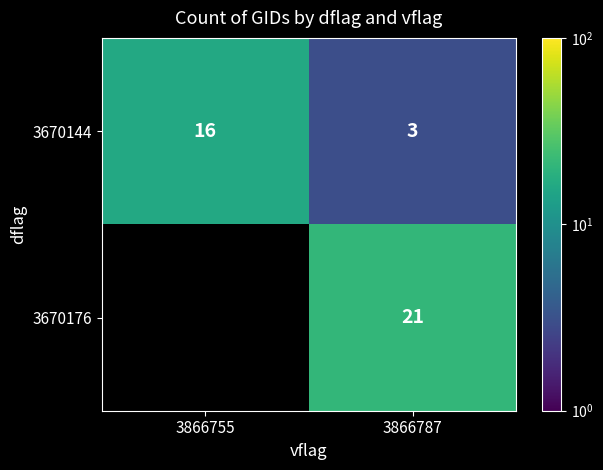

Is it true that 3670144 equals 4 at 3866787?

False